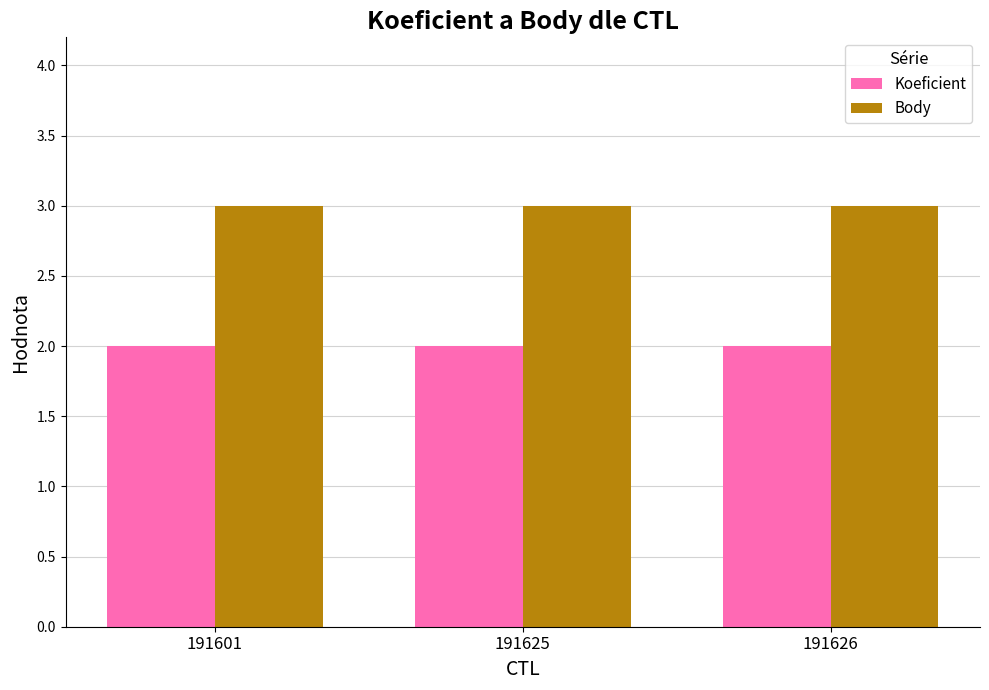

What is the minimum value shown in the chart?

2